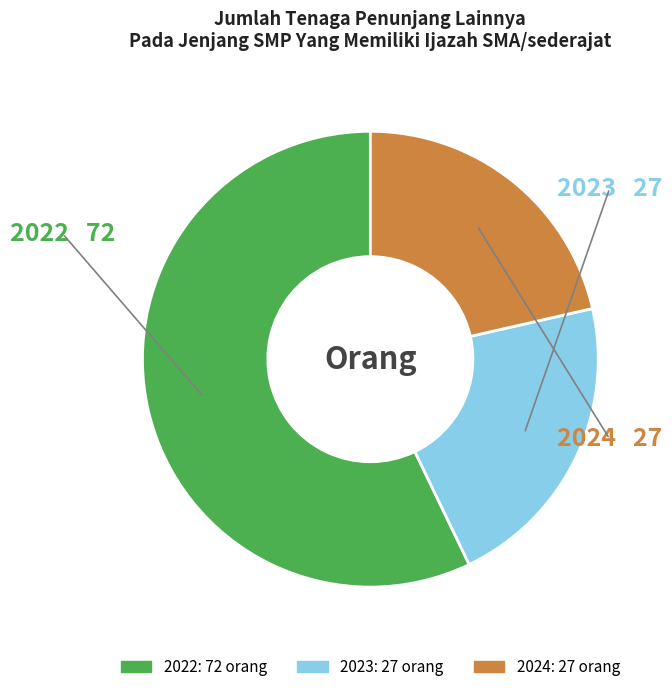

The 2022 slice represents 57% of the pie. True or false?

True